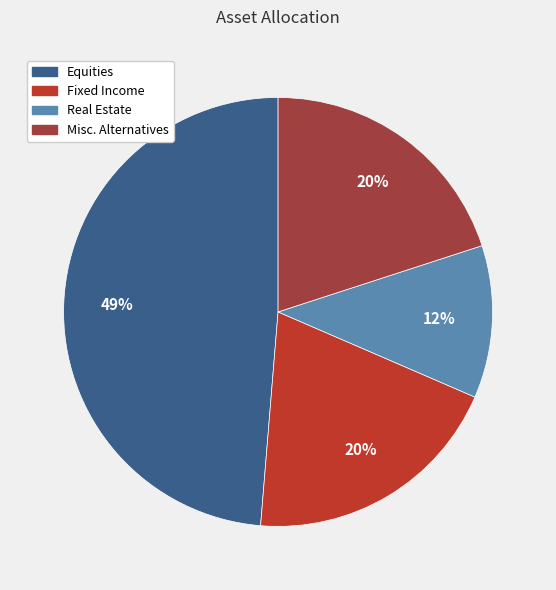

Is the sum of Misc. Alternatives and Equities greater than half?

Yes